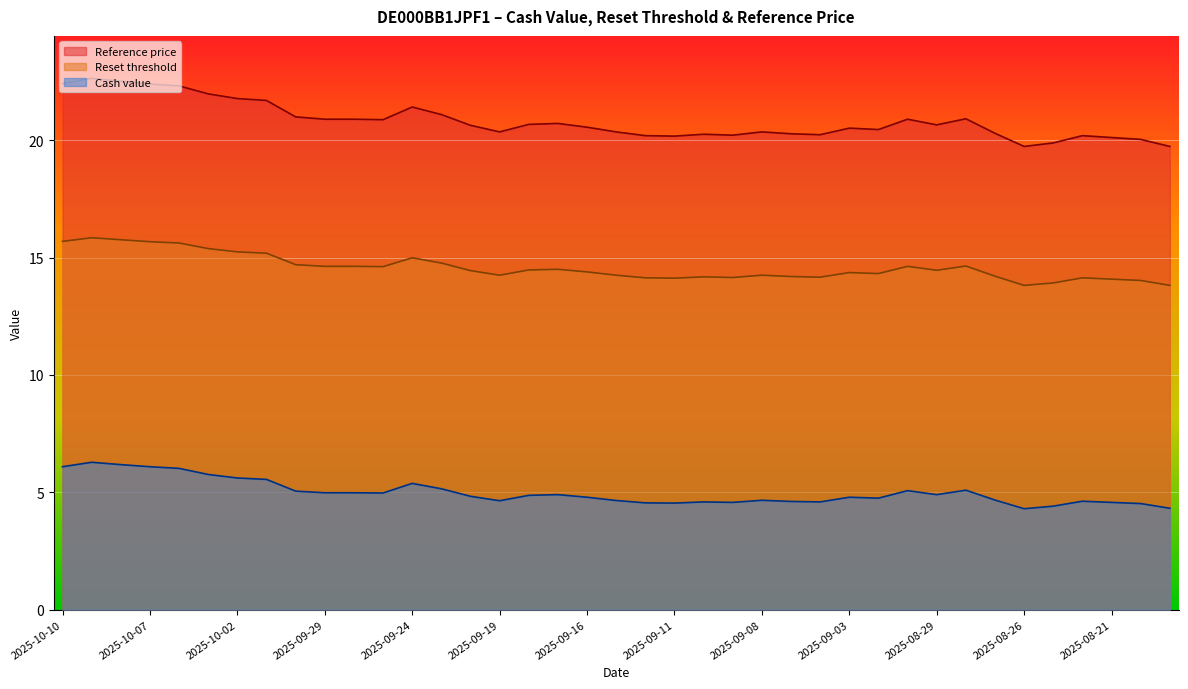

Between 2025-09-03 and 2025-09-26, which is larger?

2025-09-26